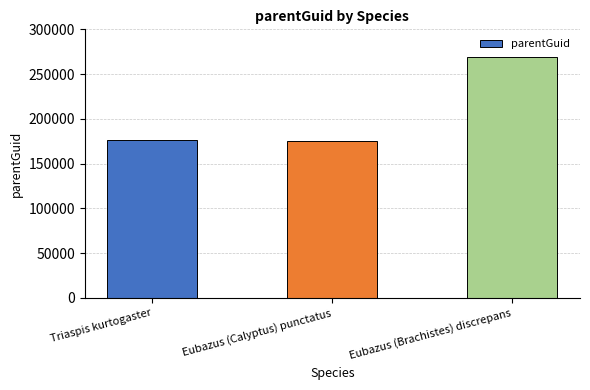

What value does the data have at Triaspis kurtogaster?

176552